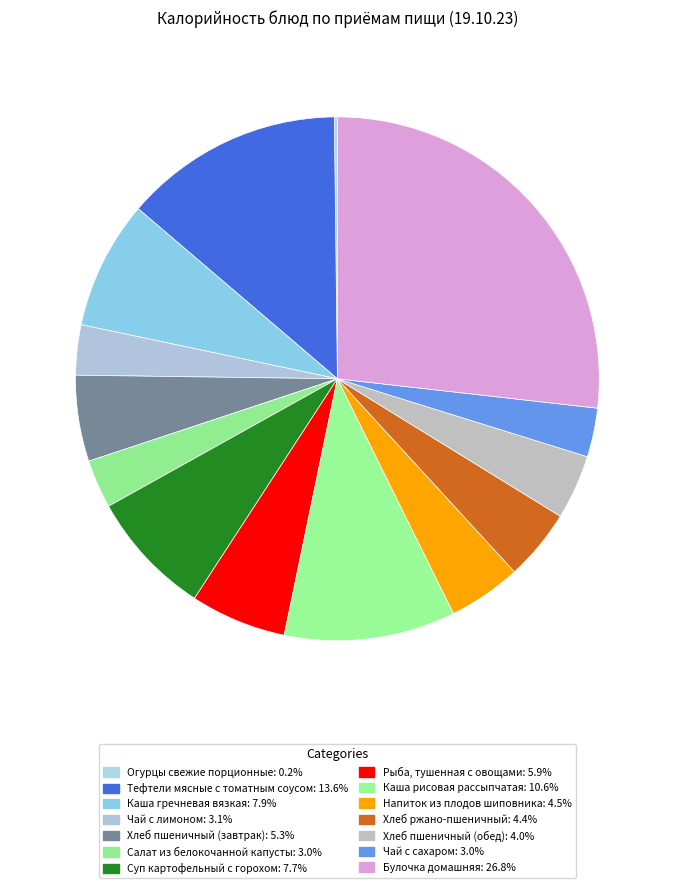

Is it true that Булочка домашняя is 27% of the pie?

True